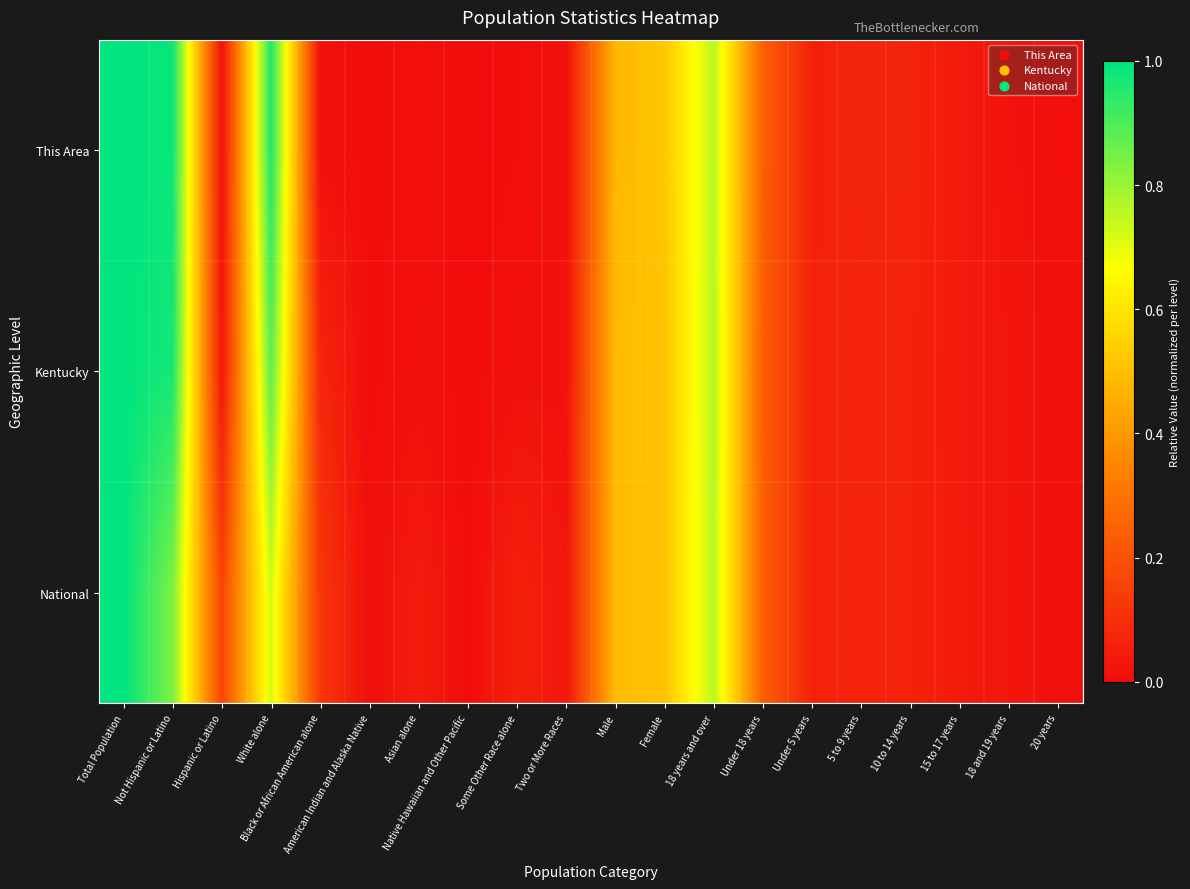

What is the total value across all series at Not Hispanic or Latino?

2.8